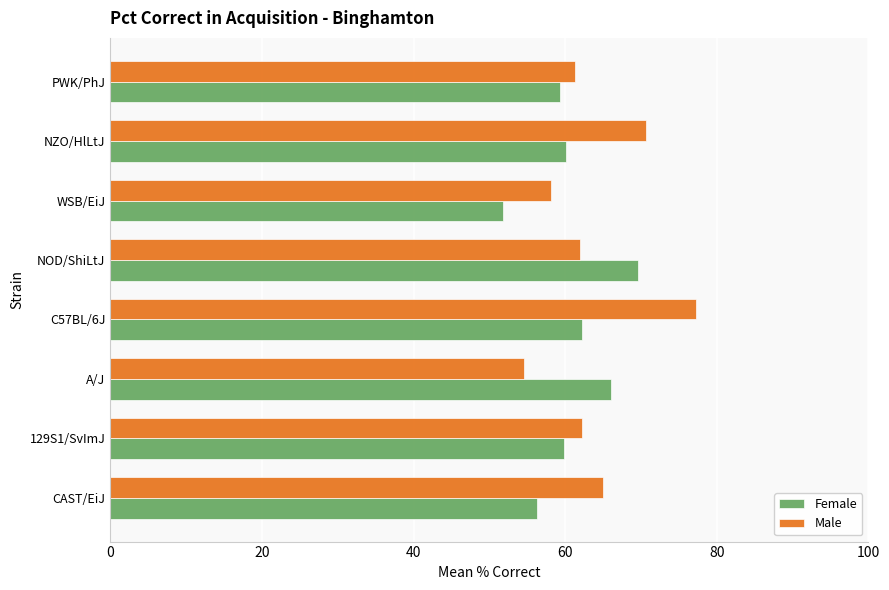

Read the Male value at NOD/ShiLtJ.

61.9